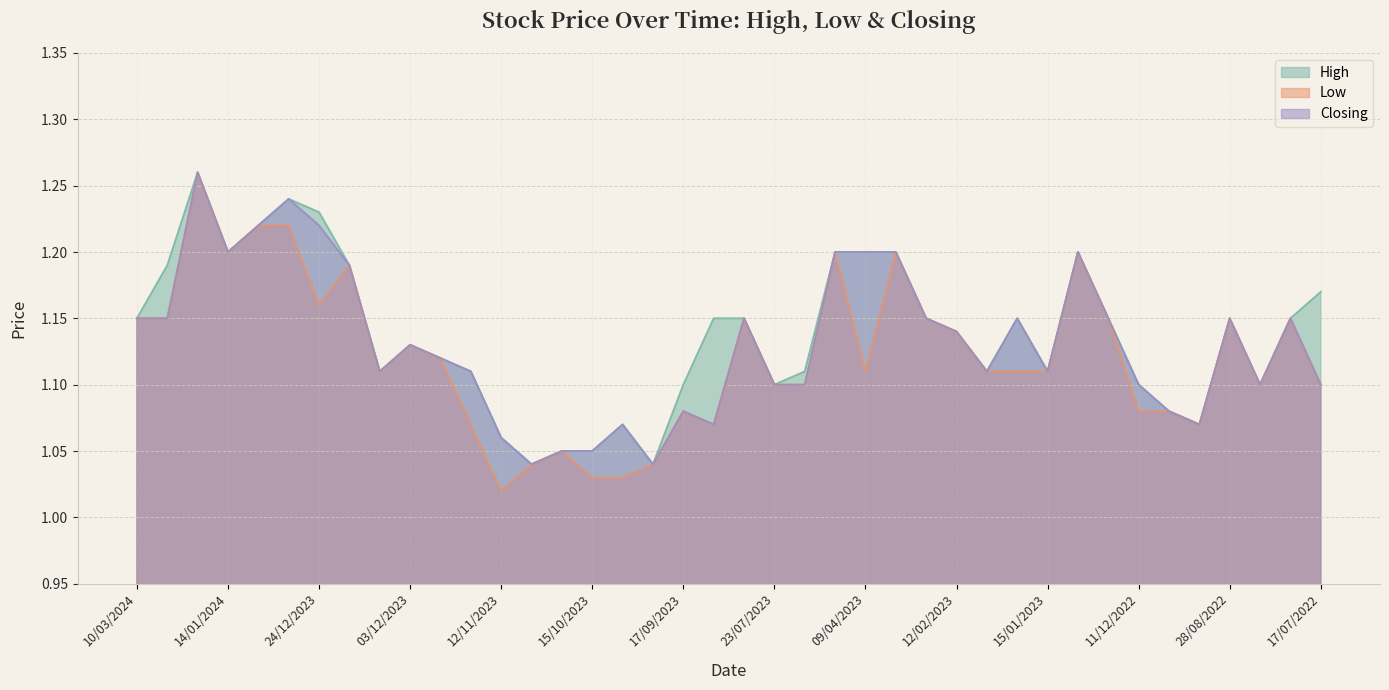

What are all the series names shown in the legend?

High, Low, Closing